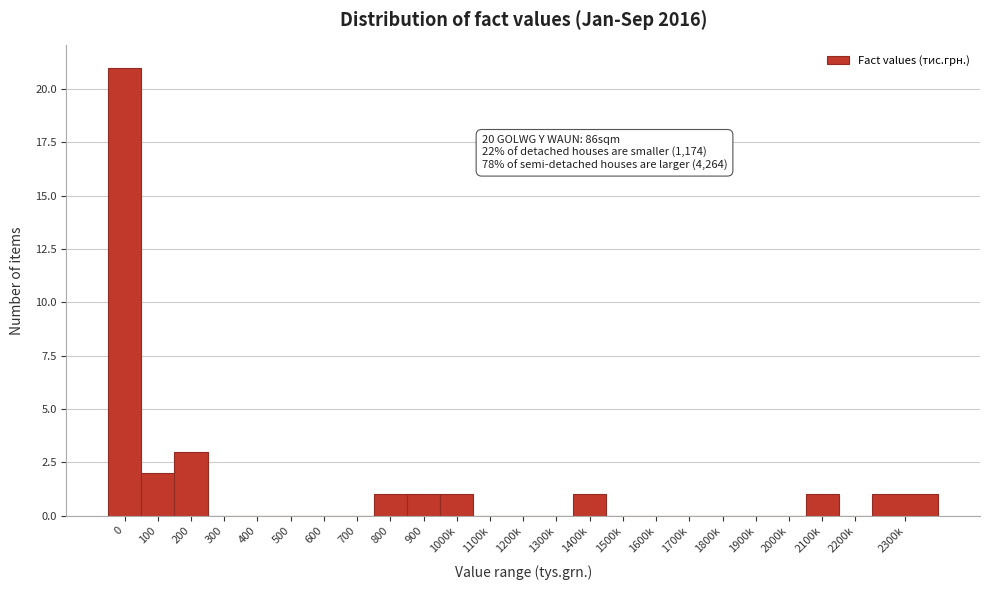

Reading right to left, transcribe all the data shown in this chart.

2300k=1	2200k=0	2100k=1	2000k=0	1900k=0	1800k=0	1700k=0	1600k=0	1500k=0	1400k=1	1300k=0	1200k=0	1100k=0	1000k=1	900=1	800=1	700=0	600=0	500=0	400=0	300=0	200=3	100=2	0=21